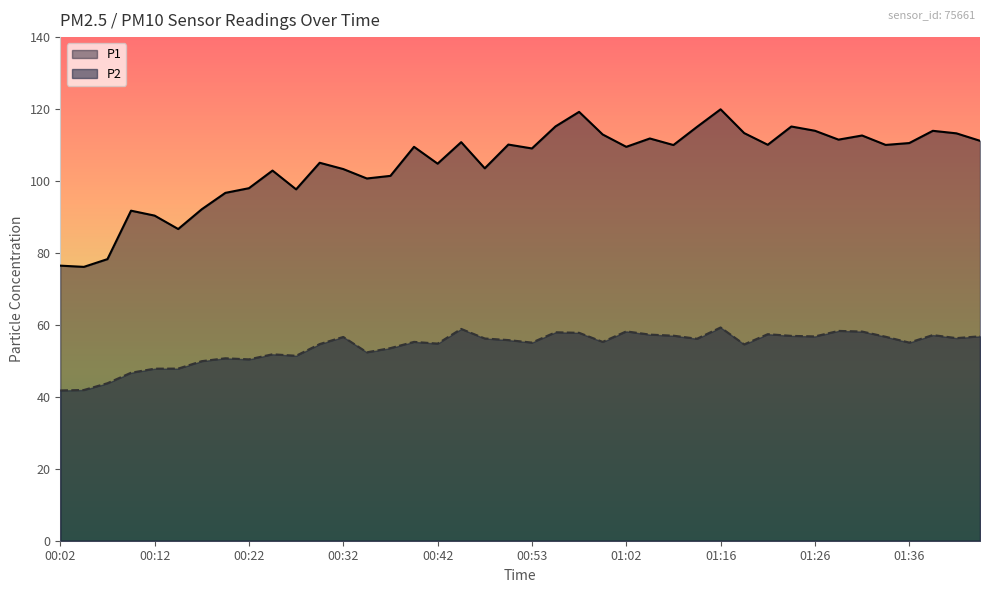

Rank the series by their average value, from lowest to highest.

P2, P1